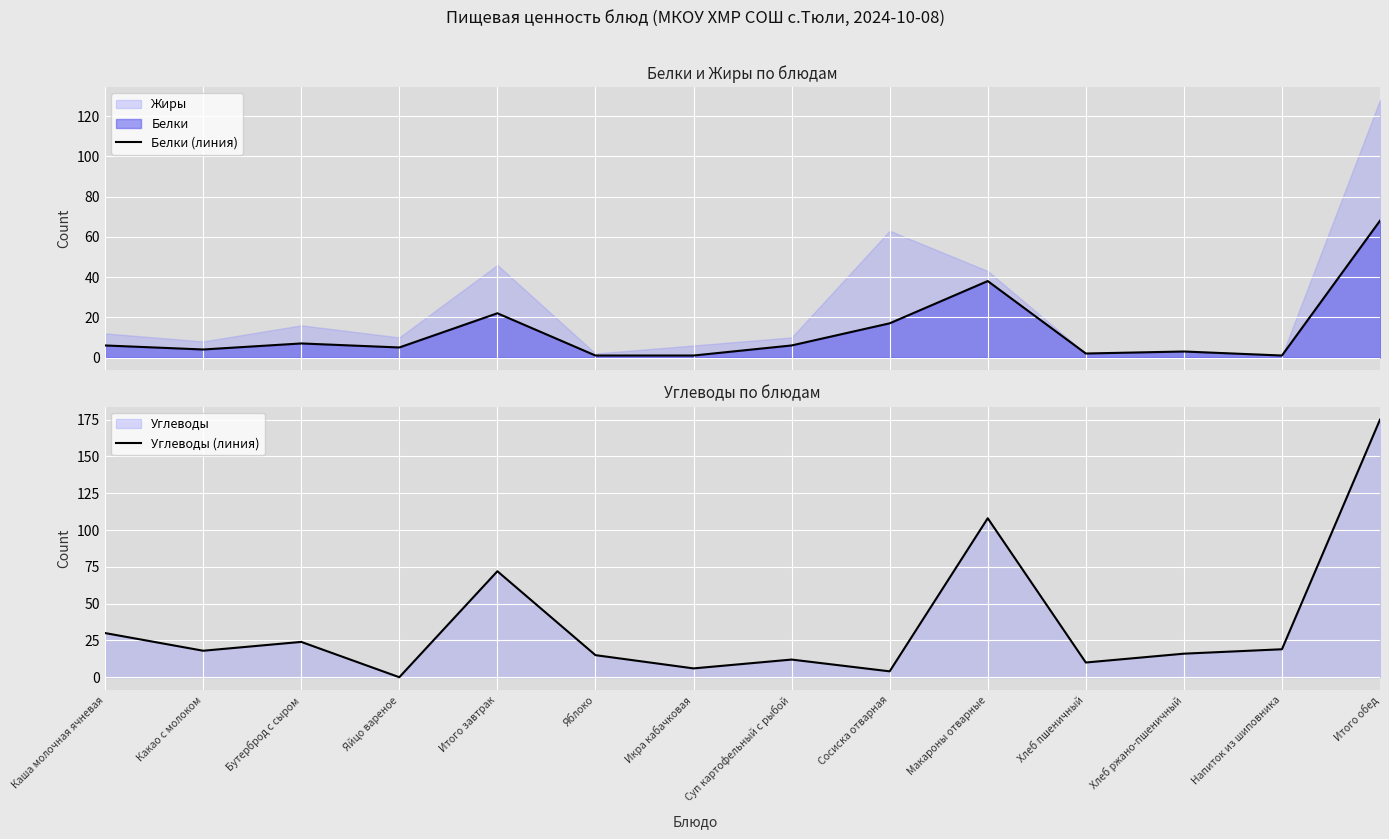

Where is the first local minimum for Углеводы (линия)?

Какао с молоком